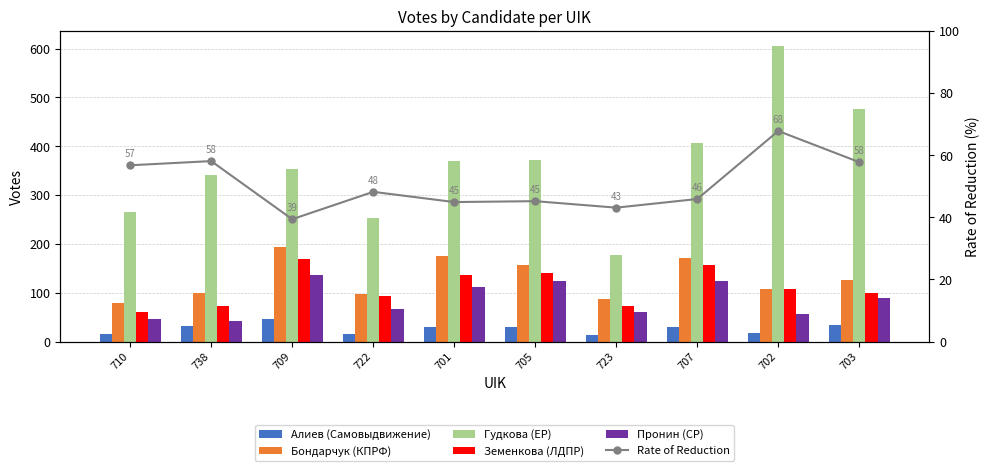

What is the difference between the Бондарчук (КПРФ) values at 723 and 702?

20.0